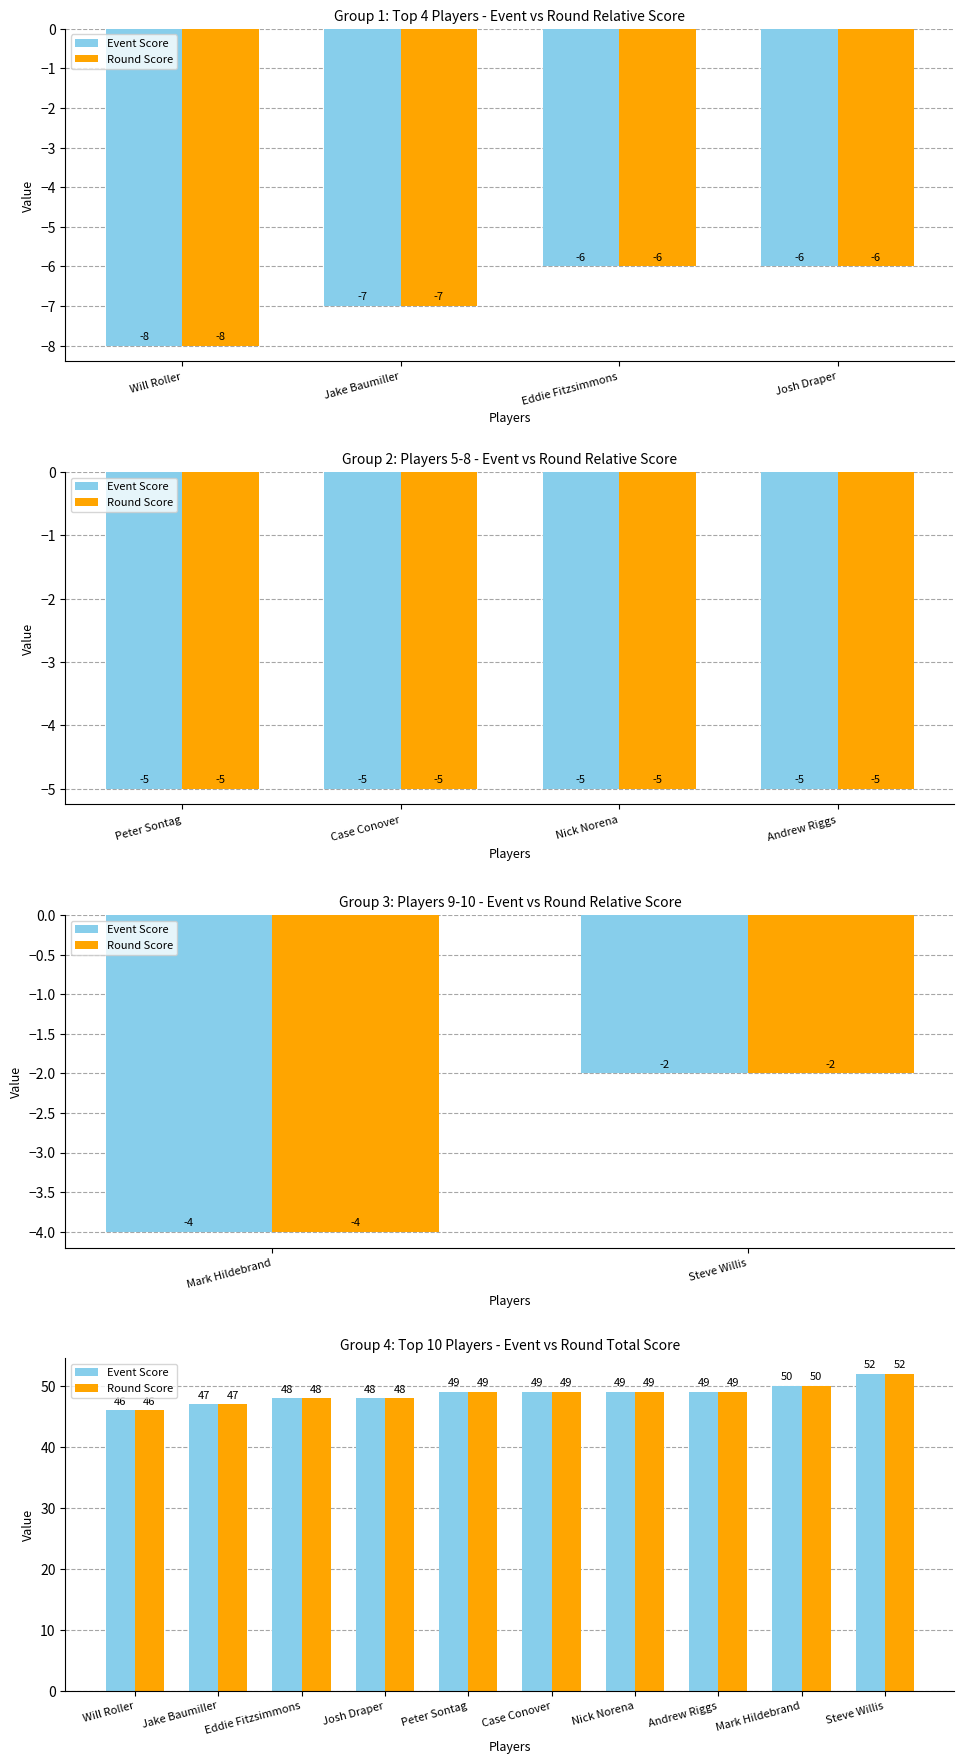

Count the number of data series in this chart.

2